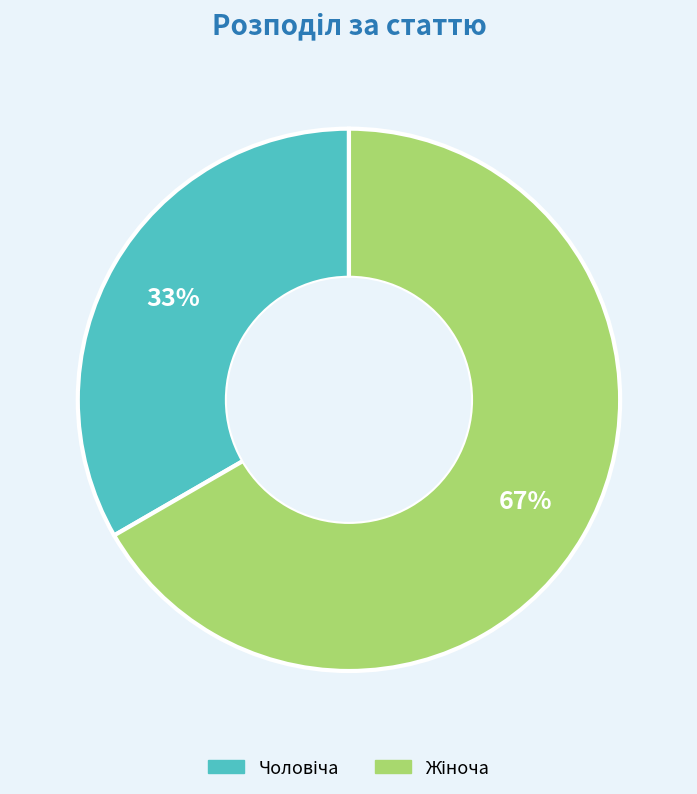

To the nearest percent, what is the average slice percentage?

50%